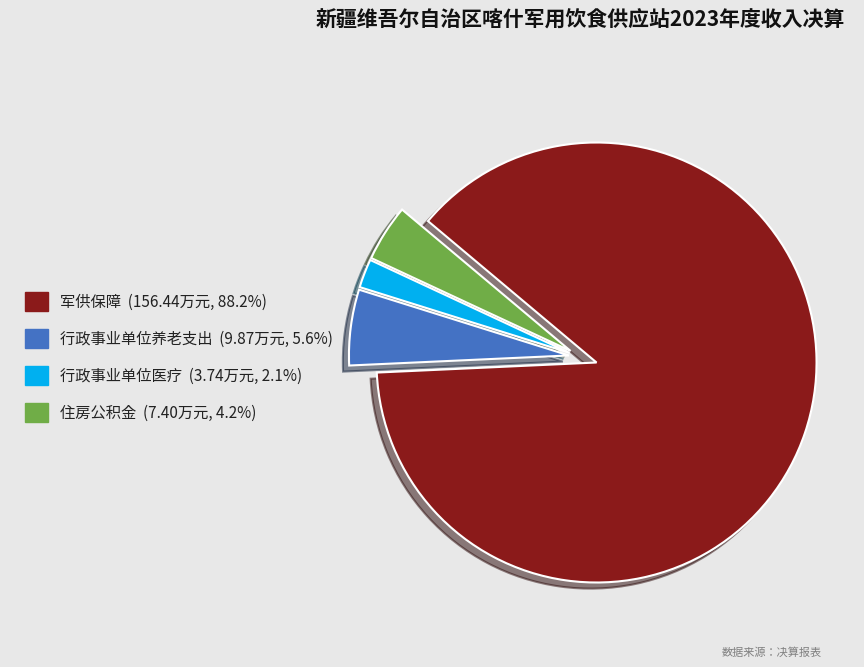

Combined, do 住房公积金 and 行政事业单位养老支出 account for over 50%?

No